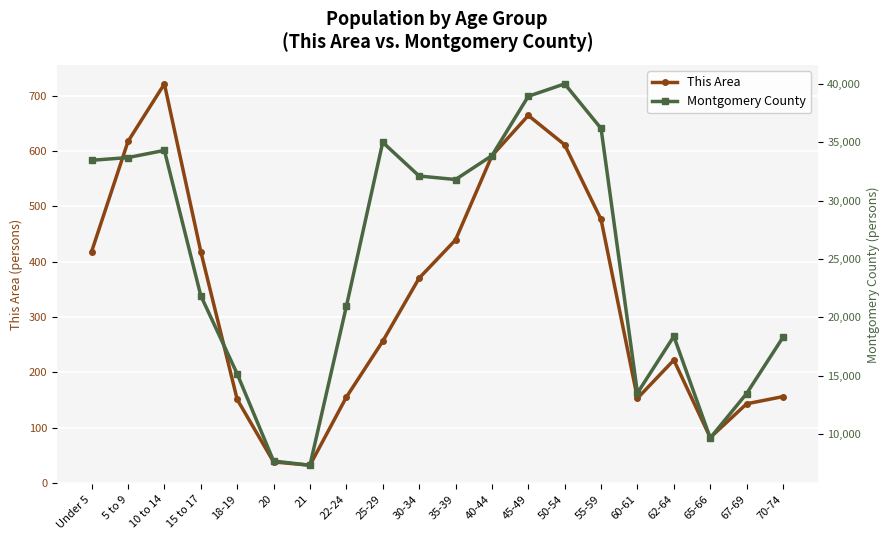

What is the sum of the Montgomery County values at 67-69 and Under 5?

46920